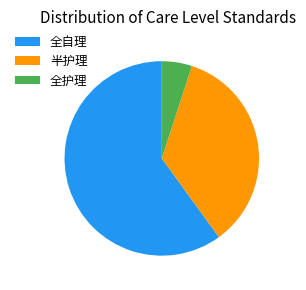

Which category has the biggest portion of the pie?

全自理